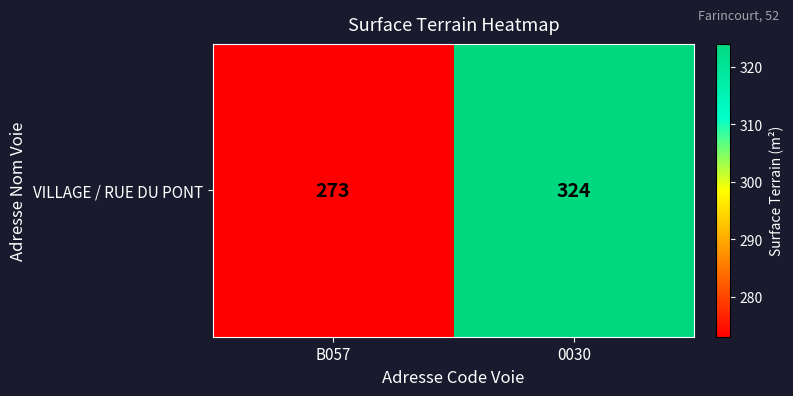

What is the sum of all values?

597